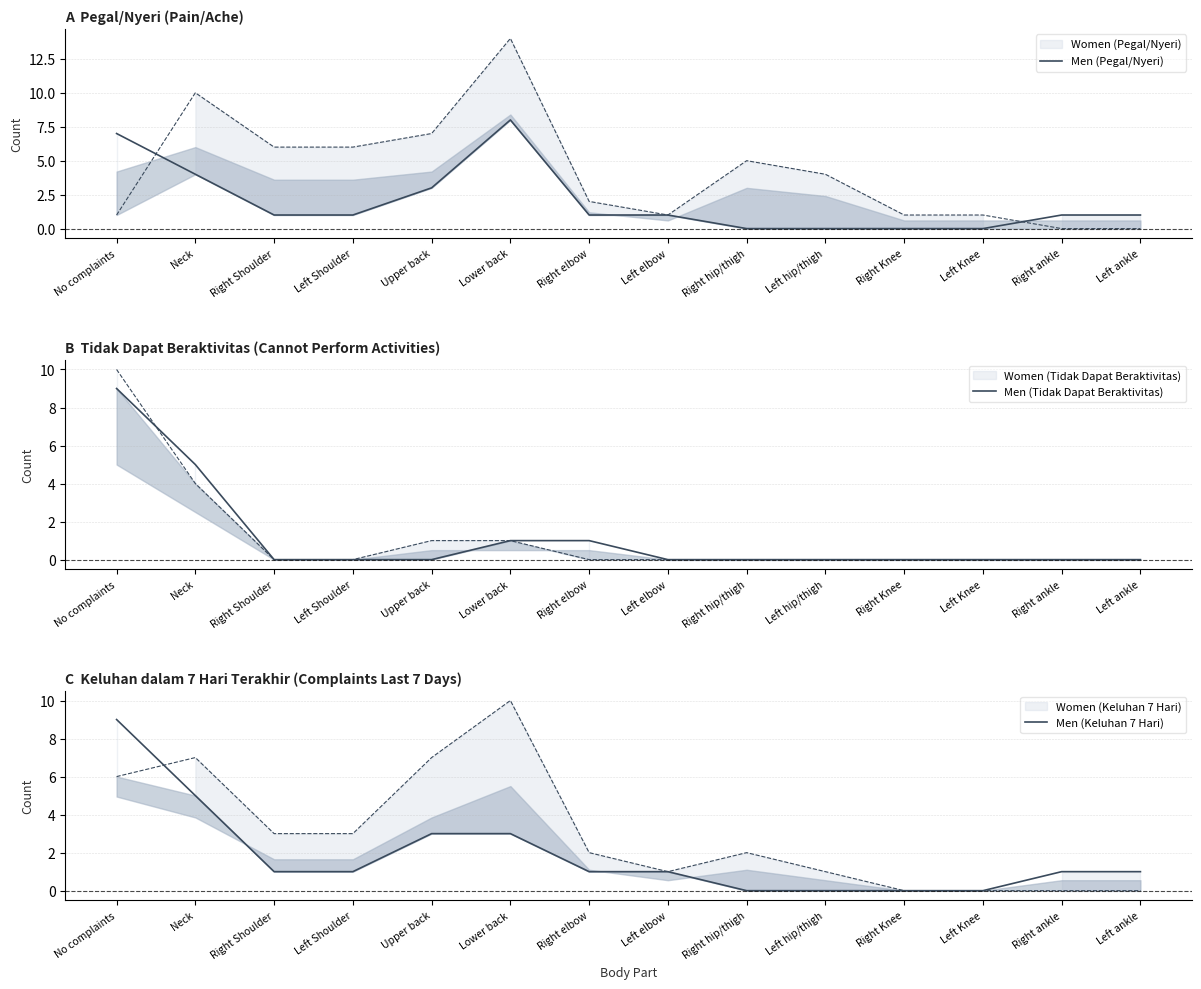

True or false: Men (Keluhan 7 Hari) and Men (Tidak Dapat Beraktivitas) cross at least once.

False